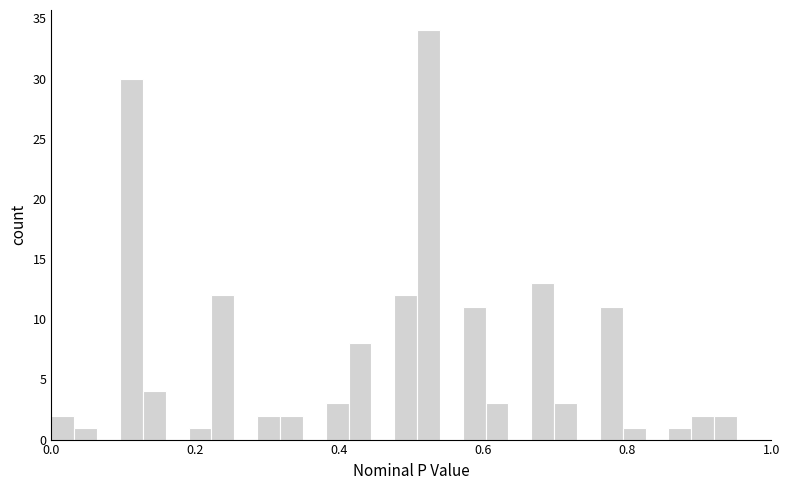

Around what value on the x-axis is the tallest bar? Give the approximate position of its centre, as read against the axis.

0.52